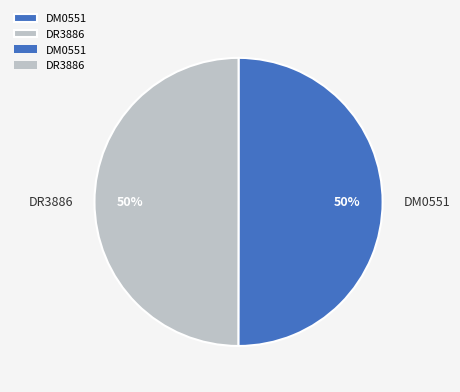

What percentage is the DR3886 slice, to the nearest percent?

50%